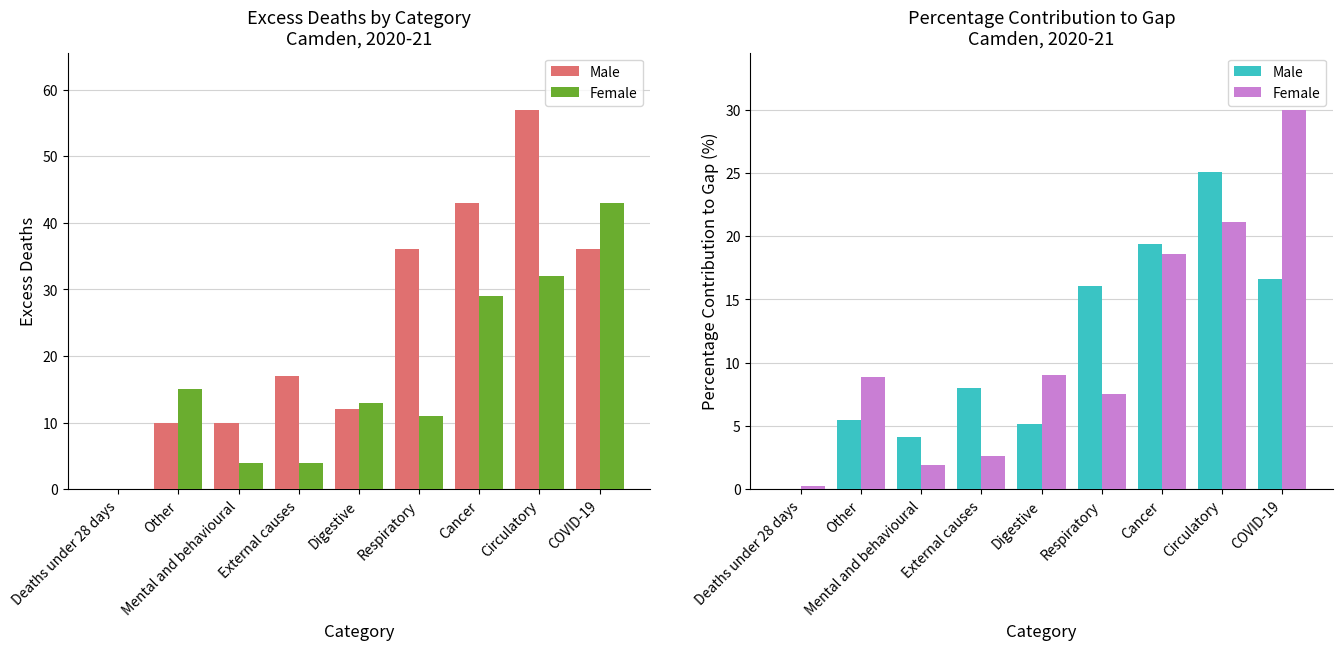

Reading left to right, transcribe all the data shown in this chart.

Male: 0.0	5.5	4.1	8.0	5.2	16.1	19.4	25.1	16.6
Female: 0.3	8.9	1.9	2.6	9.0	7.5	18.6	21.1	30.0